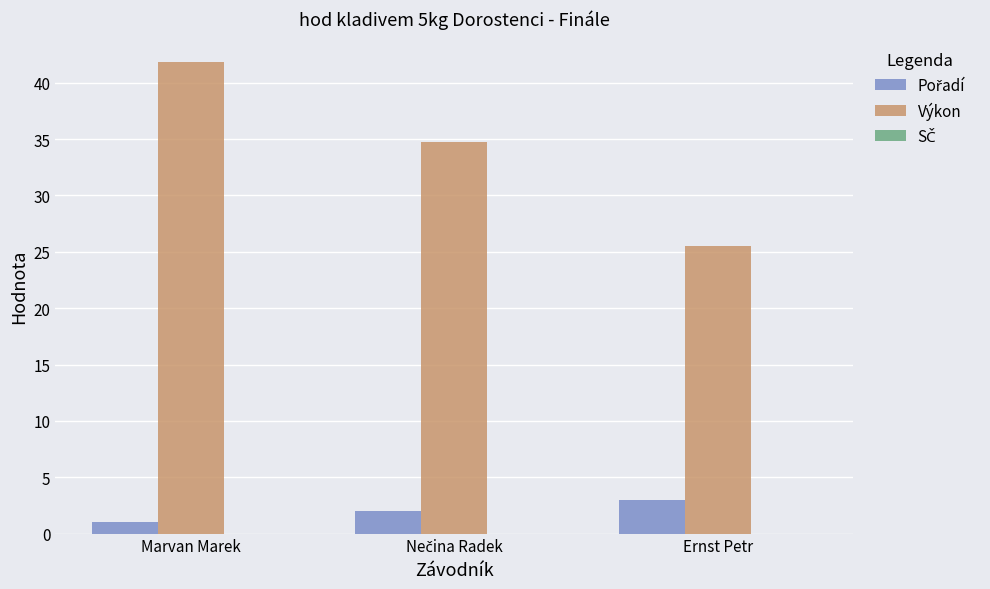

What is the maximum value shown in the chart?

41.8